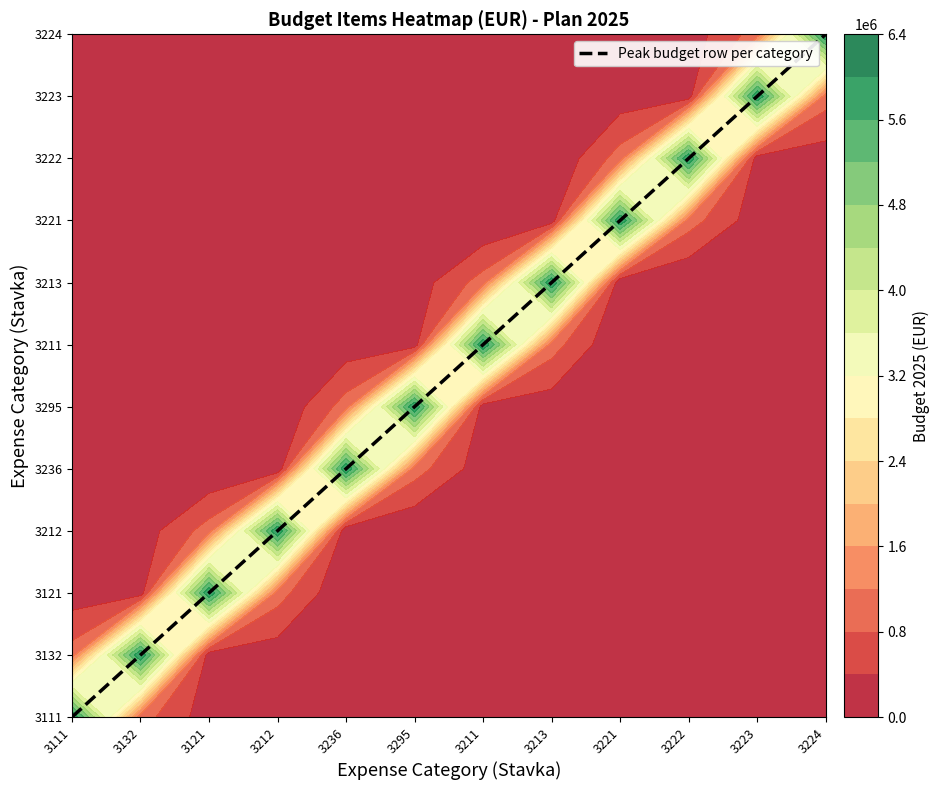

Which label corresponds to the smallest value in the chart?

3111